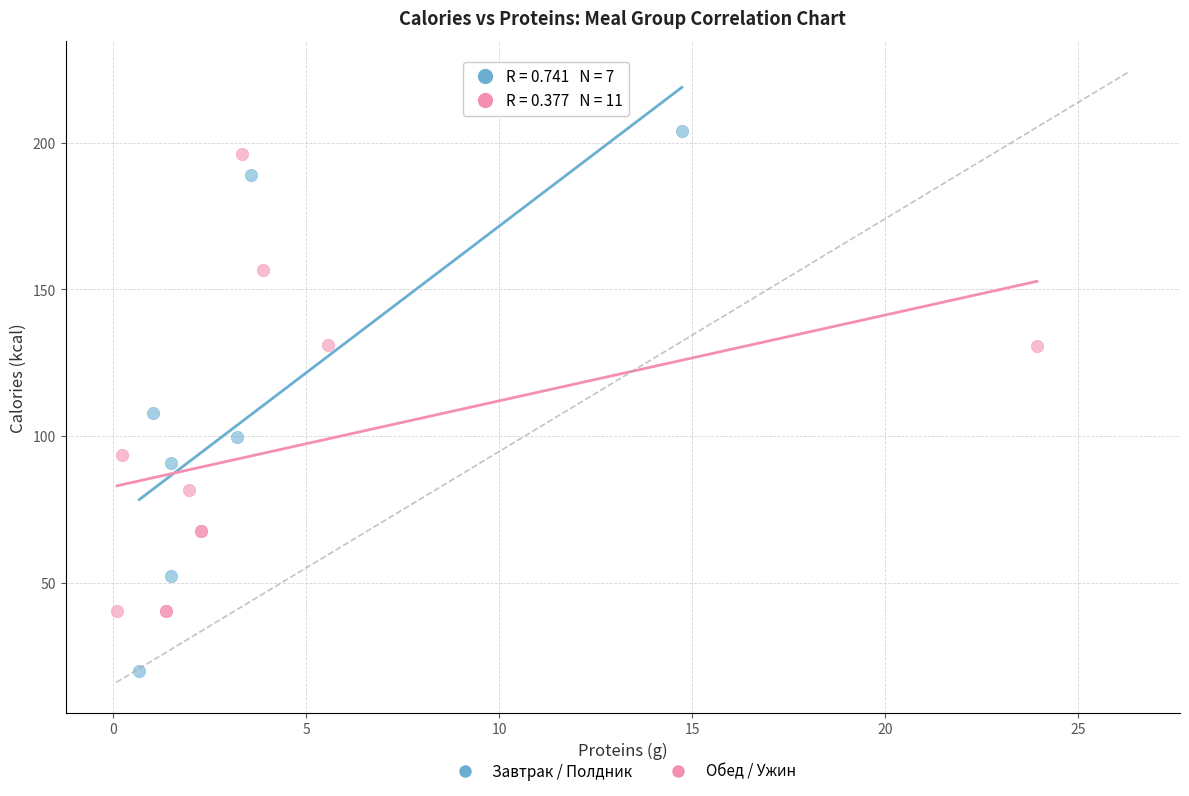

Which series reaches the minimum Y coordinate?

Завтрак / Полдник